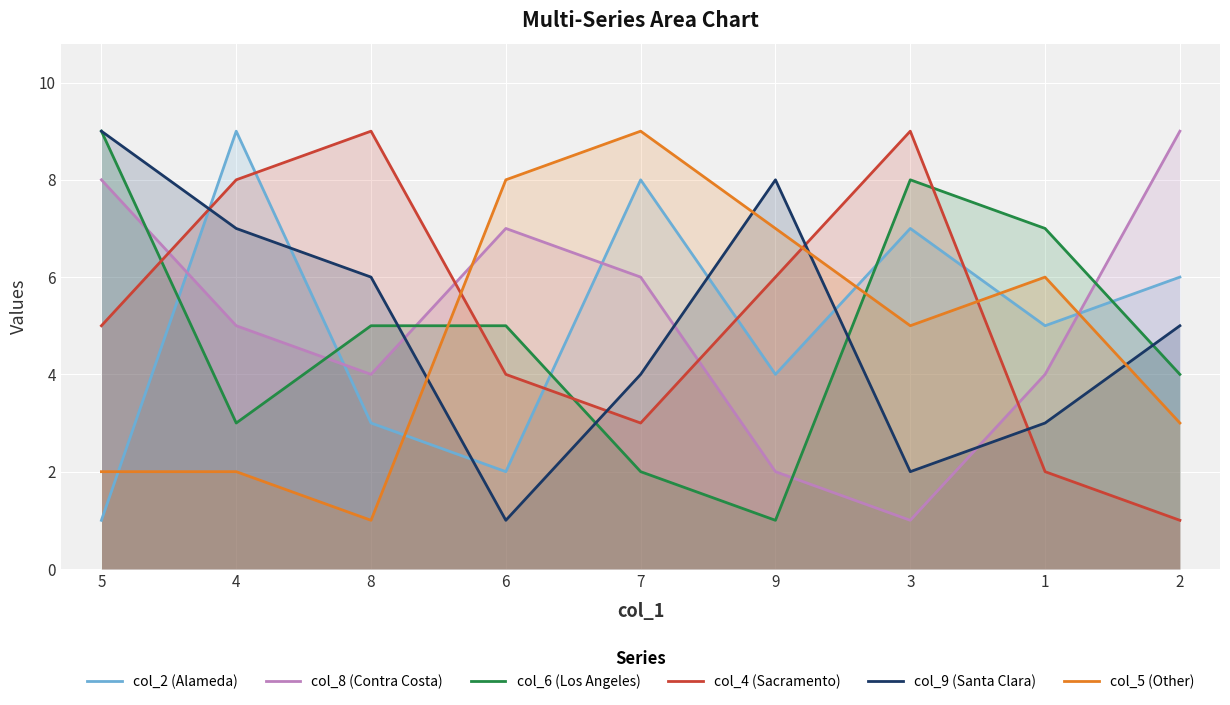

At which category does the chart reach its minimum across all series?

5